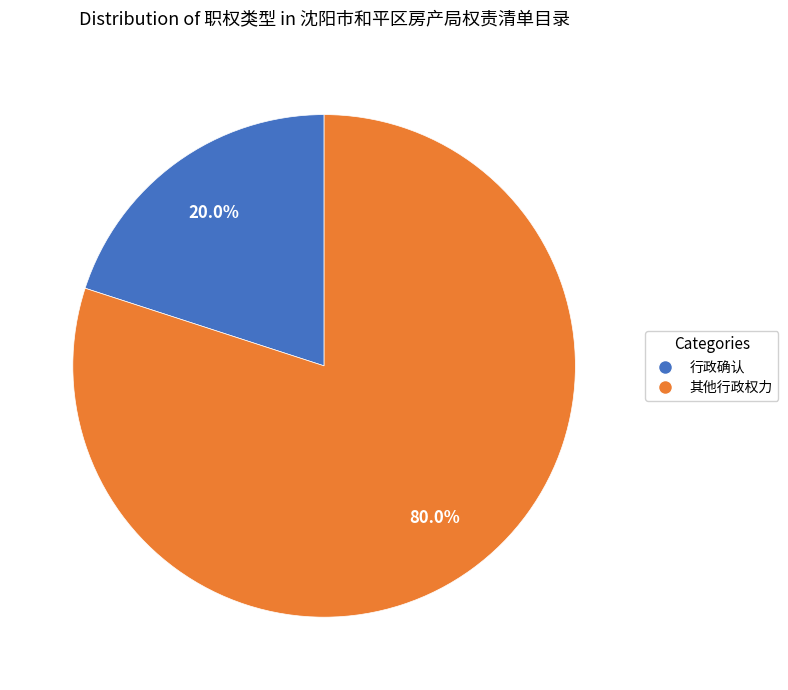

To the nearest percent, what percentage of the pie is 其他行政权力?

80%